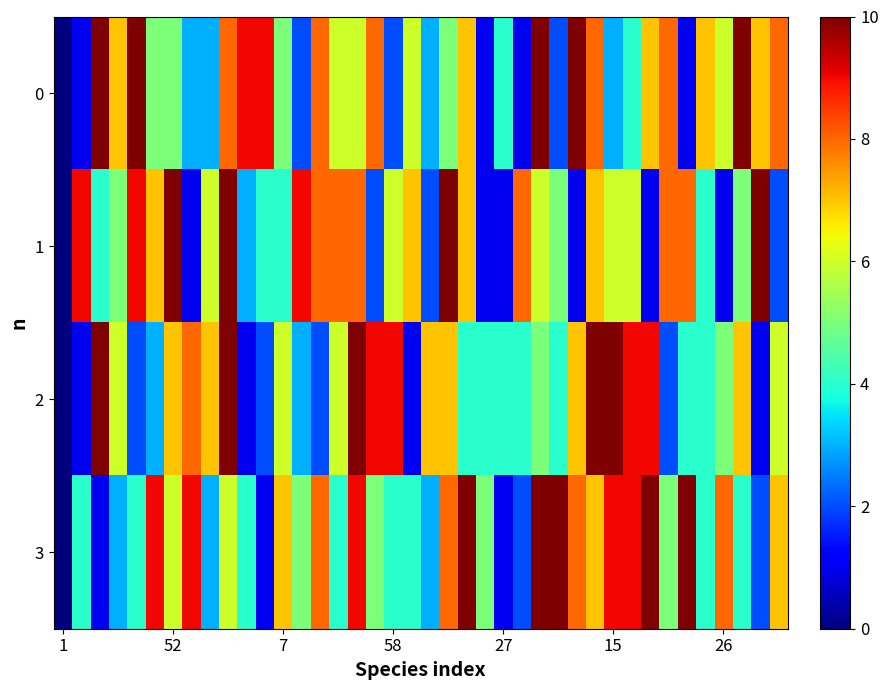

Rank the series by their average value, from highest to lowest.

3, 0, 1, 2